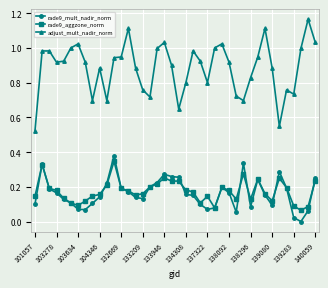

Which series has the largest total across all categories?

adjust_mult_nadir_norm